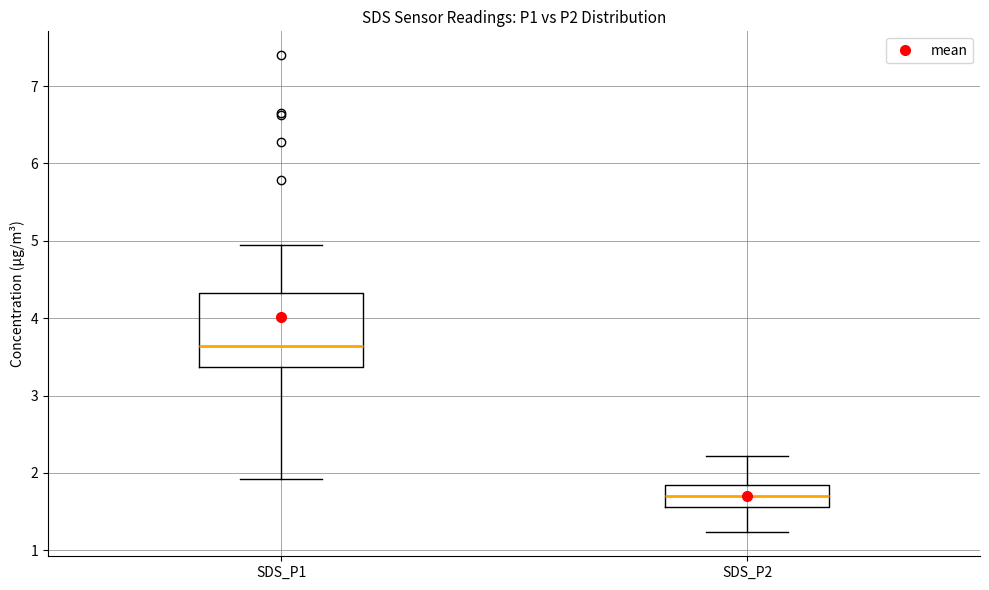

Reading left to right, transcribe this box plot: for each box, give where its median line is, the range the box spans, and where its two whiskers end, as read against the y-axis. The values are not printed on the chart, so give them approximately, as read against the axis.

SDS_P1: median 3.6, box 3.4 to 4.3, whiskers 1.9 to 5.0
SDS_P2: median 1.7, box 1.6 to 1.8, whiskers 1.2 to 2.2